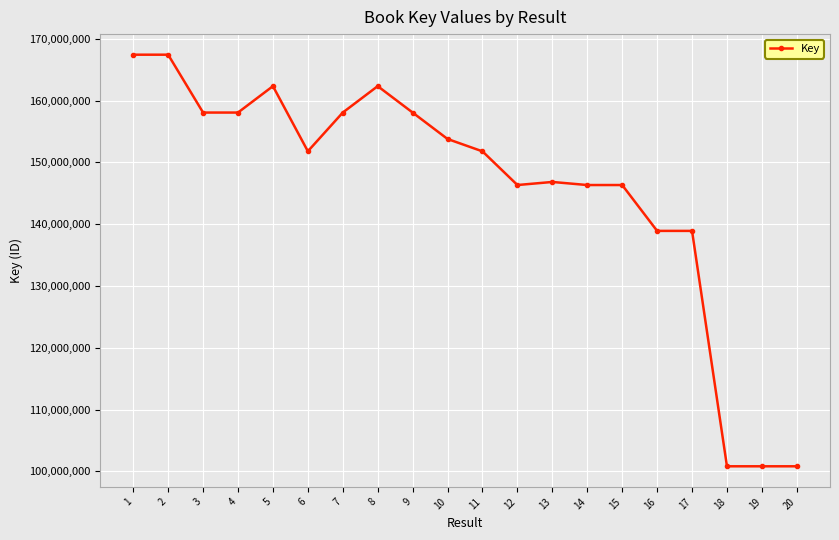

At which label does the data first exceed 151799736?

1